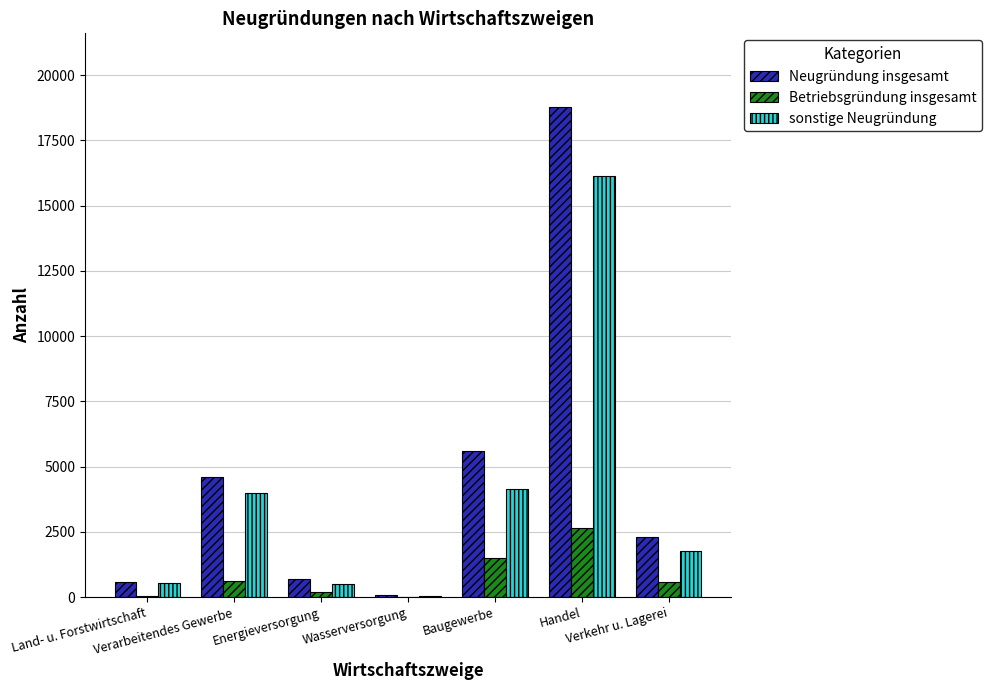

What is the highest value of the Betriebsgründung insgesamt series?

2654